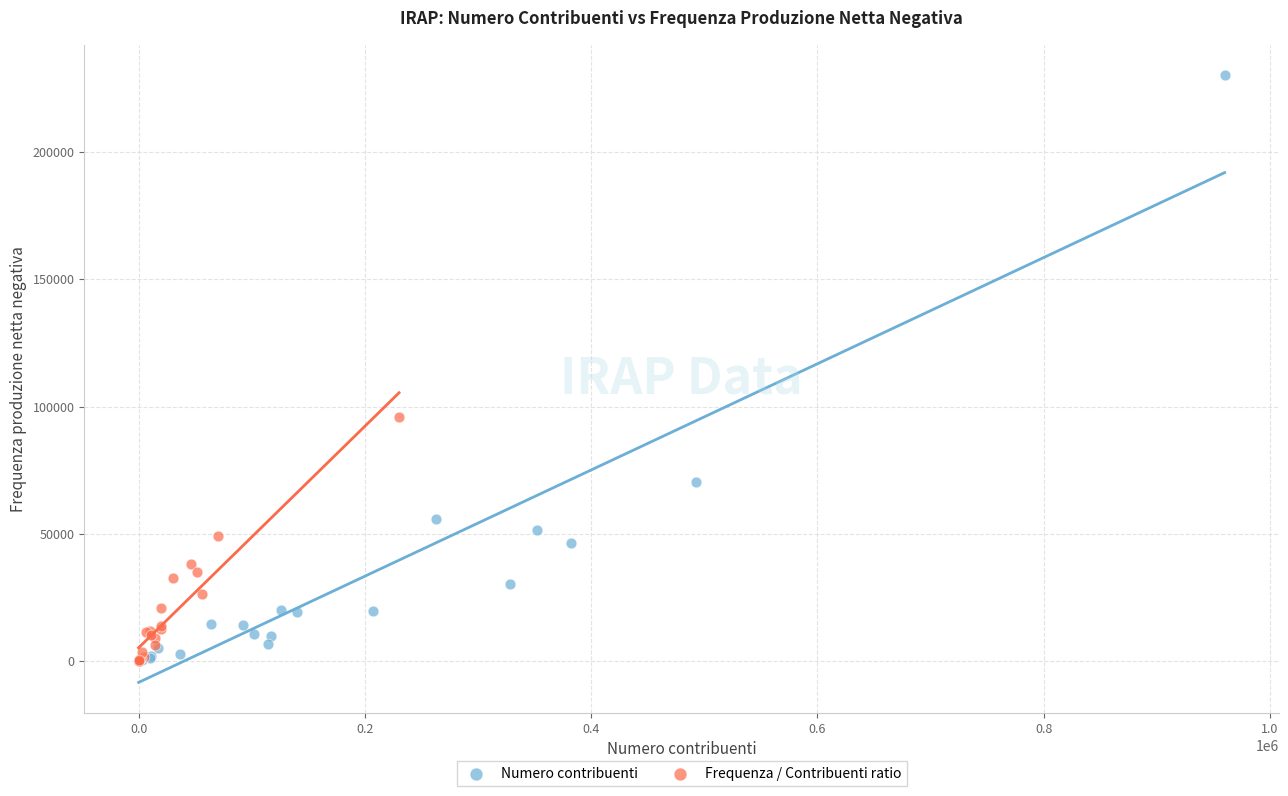

Which series has the widest spread of Y values?

Numero contribuenti